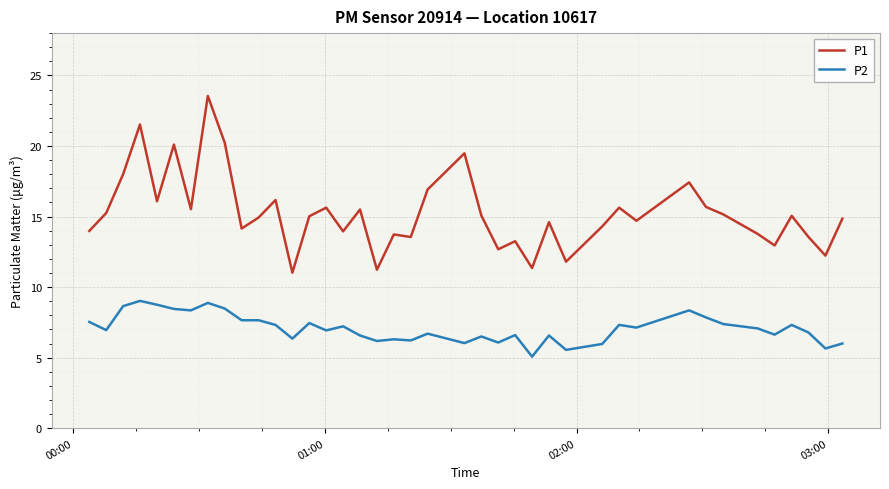

Which series has the largest total across all categories?

P1